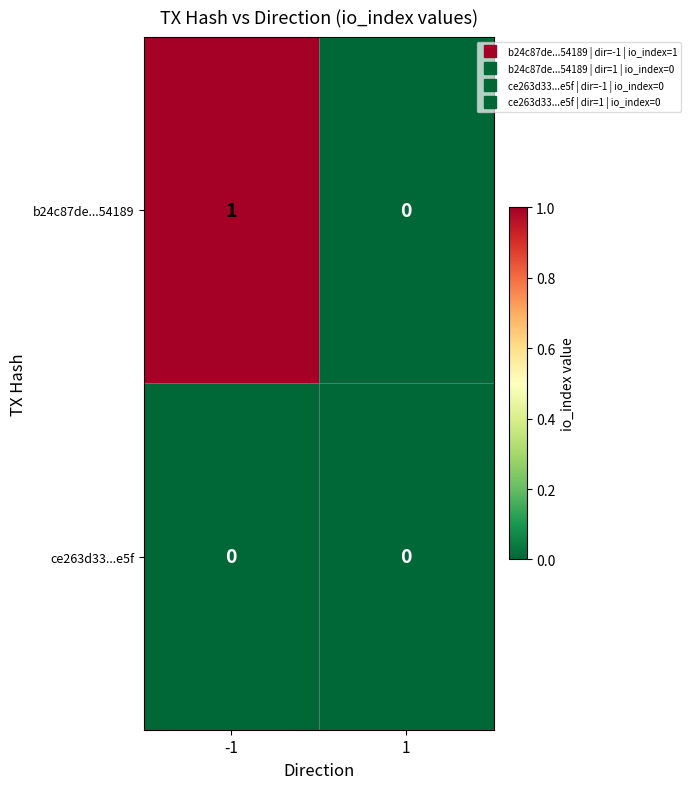

Count the number of categories in the chart.

2